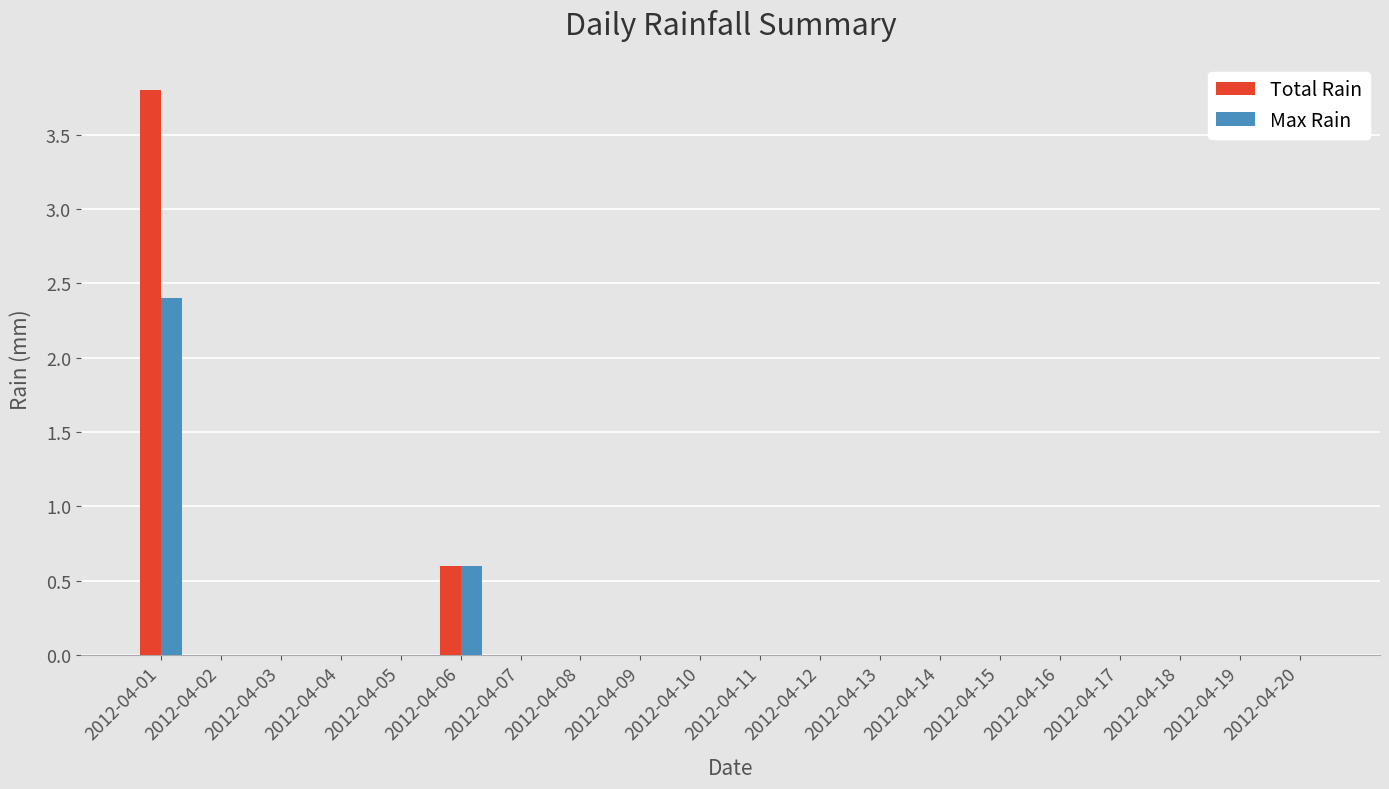

Reading right to left, list all the values displayed in this chart.

Total Rain: 2012-04-20=0.0	2012-04-19=0.0	2012-04-18=0.0	2012-04-17=0.0	2012-04-16=0.0	2012-04-15=0.0	2012-04-14=0.0	2012-04-13=0.0	2012-04-12=0.0	2012-04-11=0.0	2012-04-10=0.0	2012-04-09=0.0	2012-04-08=0.0	2012-04-07=0.0	2012-04-06=0.6	2012-04-05=0.0	2012-04-04=0.0	2012-04-03=0.0	2012-04-02=0.0	2012-04-01=3.8
Max Rain: 2012-04-20=0.0	2012-04-19=0.0	2012-04-18=0.0	2012-04-17=0.0	2012-04-16=0.0	2012-04-15=0.0	2012-04-14=0.0	2012-04-13=0.0	2012-04-12=0.0	2012-04-11=0.0	2012-04-10=0.0	2012-04-09=0.0	2012-04-08=0.0	2012-04-07=0.0	2012-04-06=0.6	2012-04-05=0.0	2012-04-04=0.0	2012-04-03=0.0	2012-04-02=0.0	2012-04-01=2.4